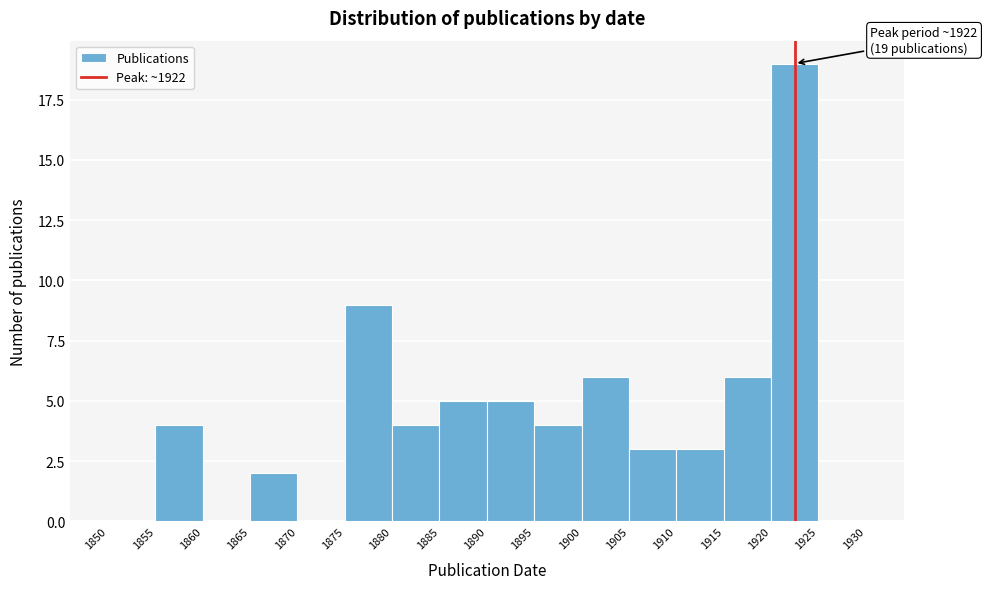

Over which range of the x-axis is the bar tallest?

1920 to 1925